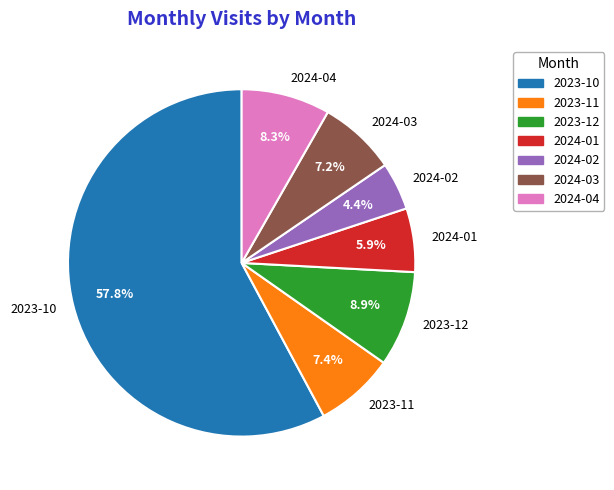

Is there a majority slice in this chart?

Yes